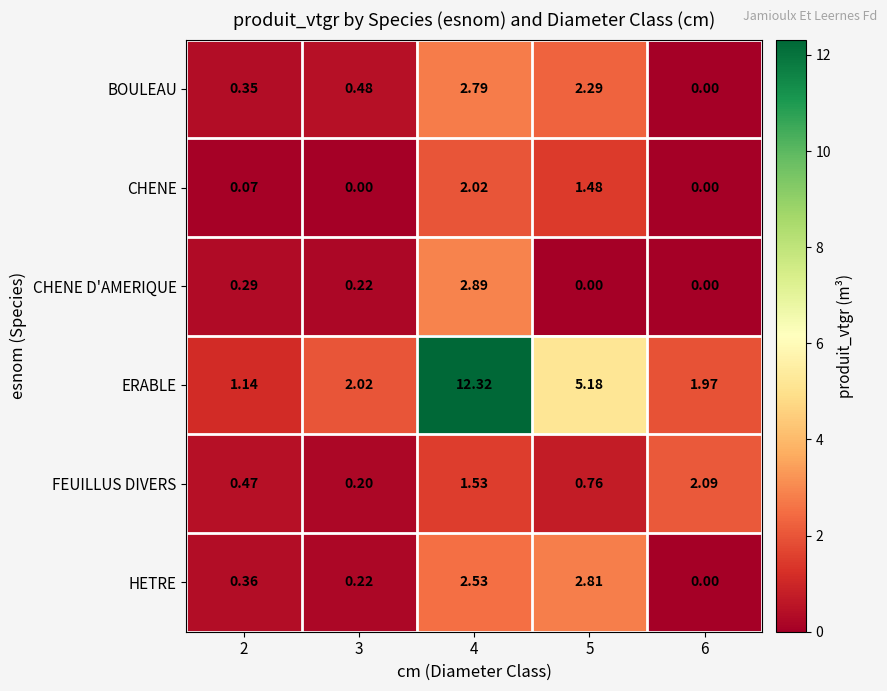

Count the number of categories in the chart.

5